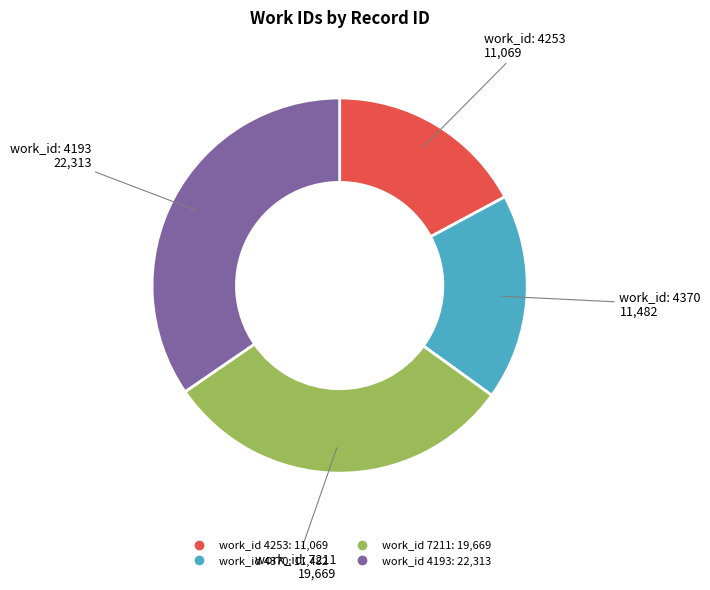

Is there any slice that represents more than half of the pie?

No